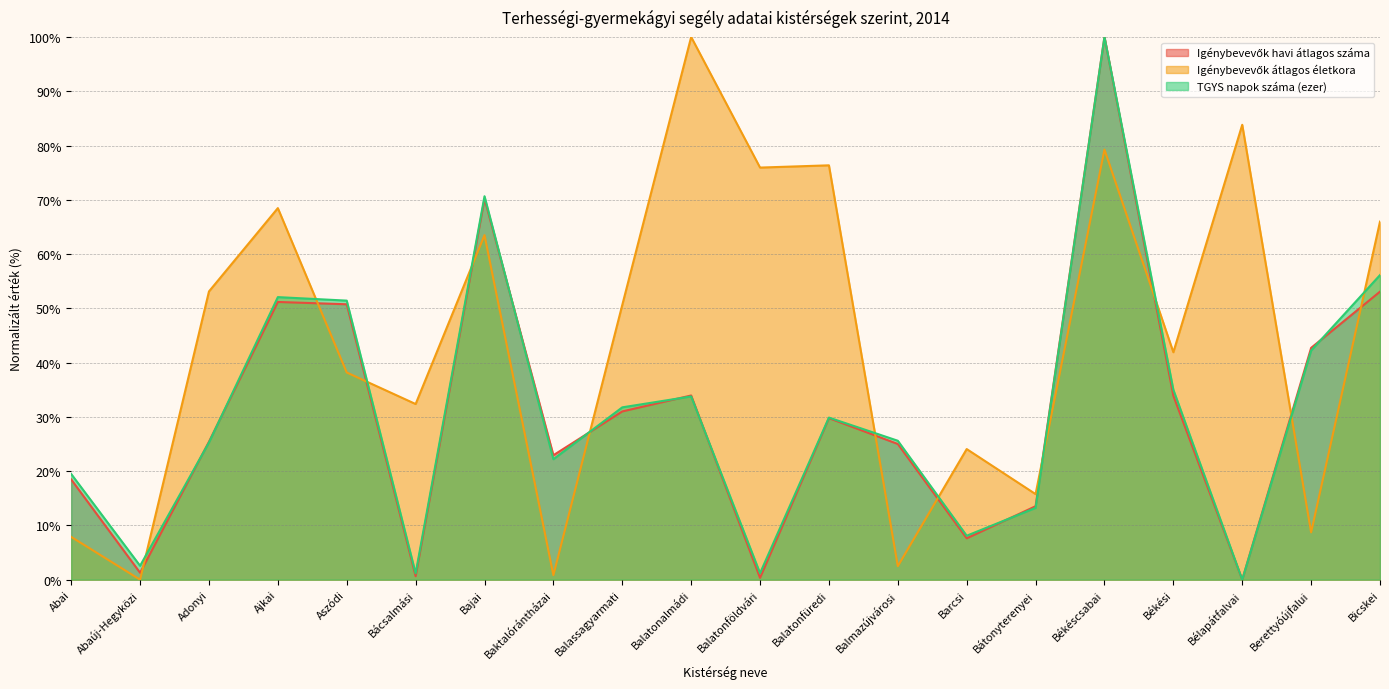

After their last crossing, which series has the higher values: Igénybevevők átlagos életkora or Igénybevevők havi átlagos száma?

Igénybevevők átlagos életkora